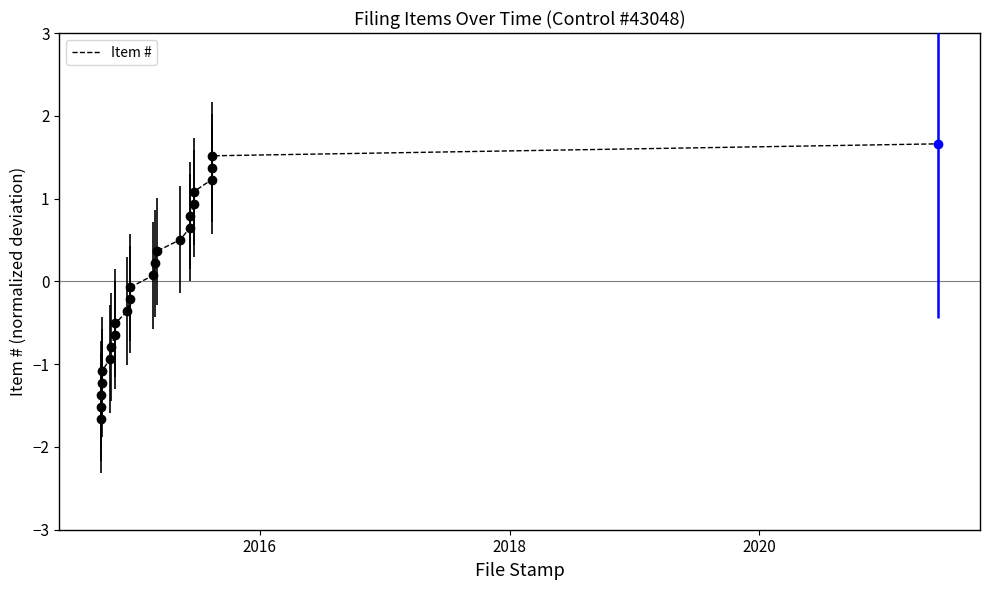

Reading left to right, transcribe all the data shown in this chart.

-1.7	-1.5	-1.4	-1.2	-1.1	-0.9	-0.8	-0.7	-0.5	-0.4	-0.2	-0.1	0.1	0.2	0.4	0.5	0.7	0.8	0.9	1.1	1.2	1.4	1.5	1.7